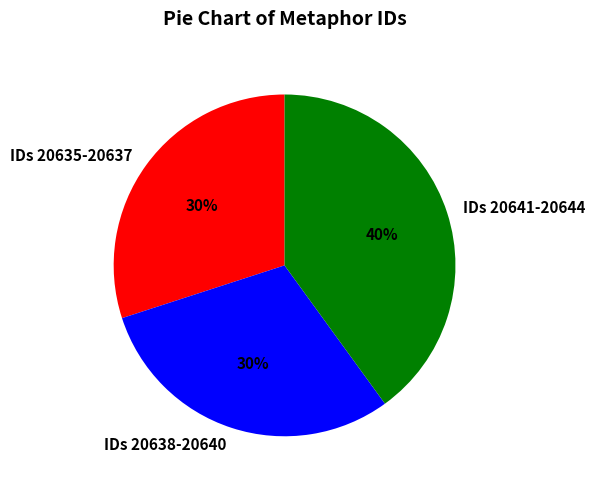

What is the largest slice in the pie chart?

IDs 20641-20644